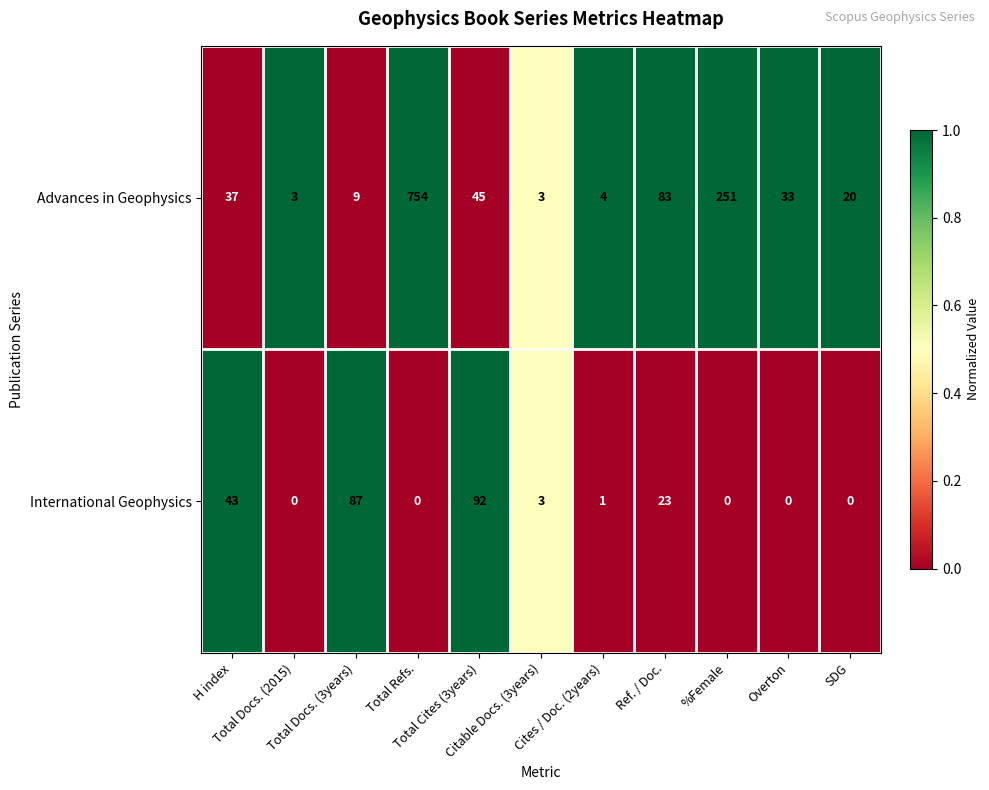

What is the sum of all International Geophysics values?

249